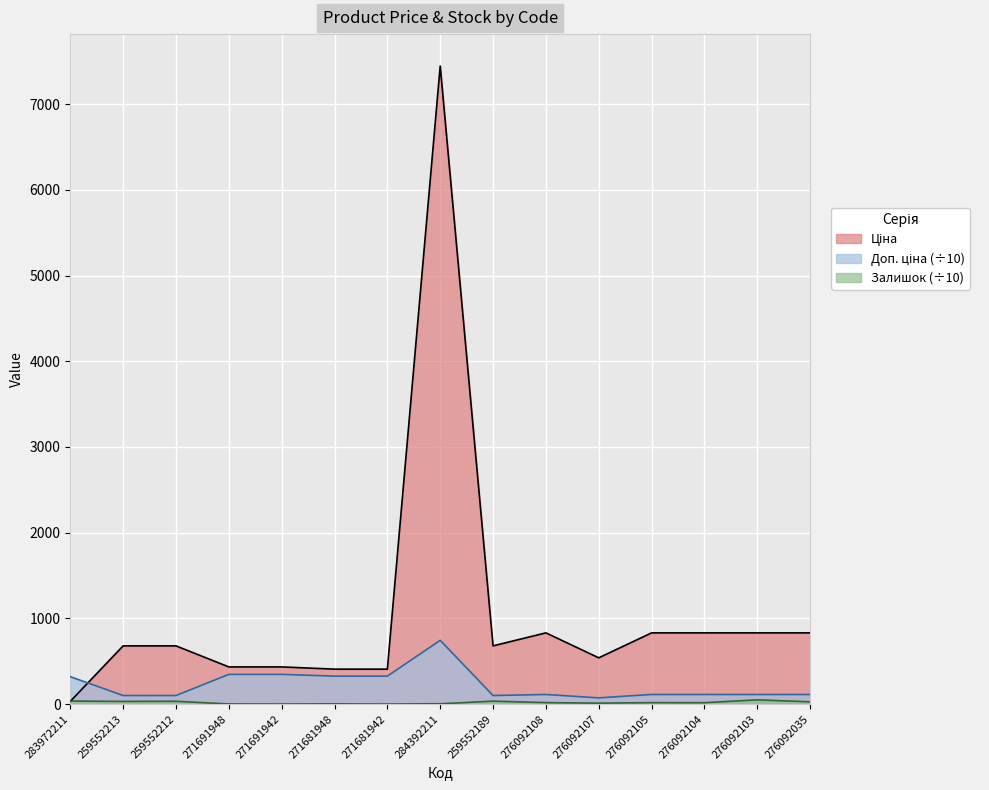

Which series has the largest total across all categories?

Ціна